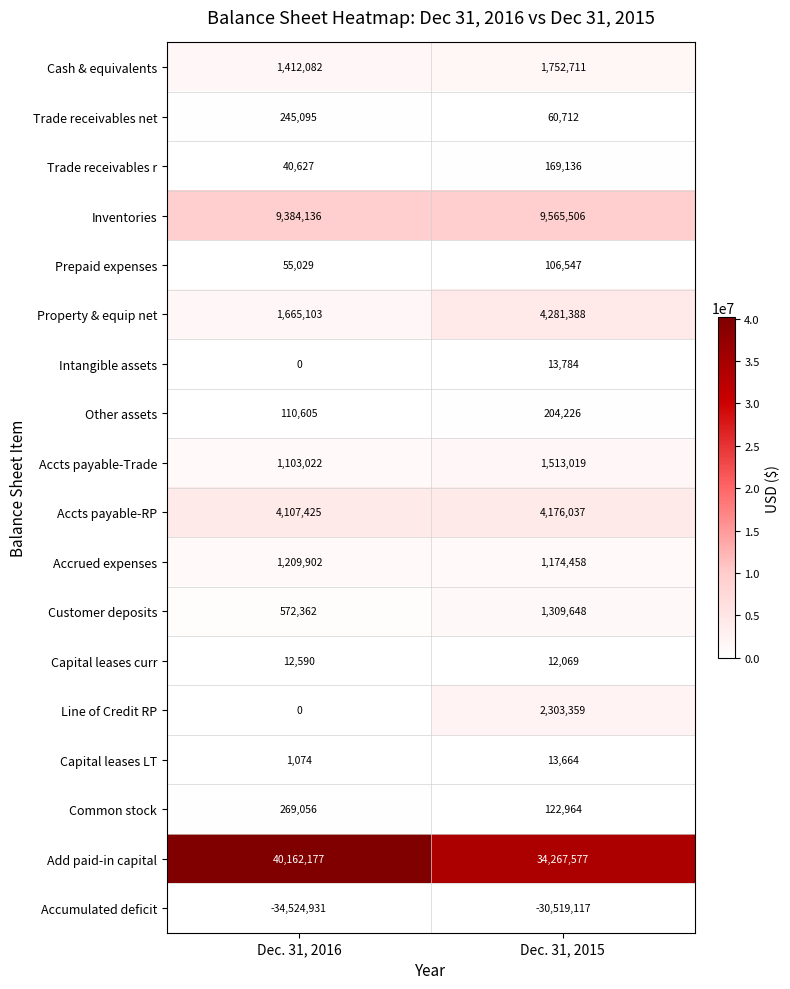

Which category has the lowest value in the Capital leases curr series?

Dec. 31, 2015